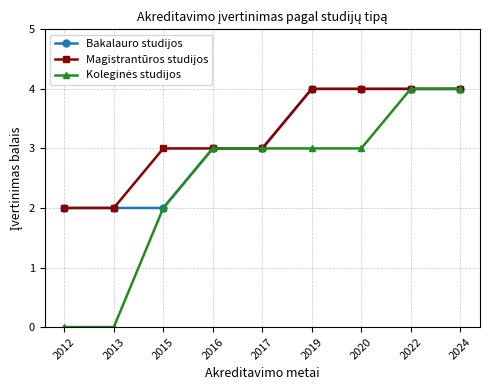

How many data points does each series have?

9